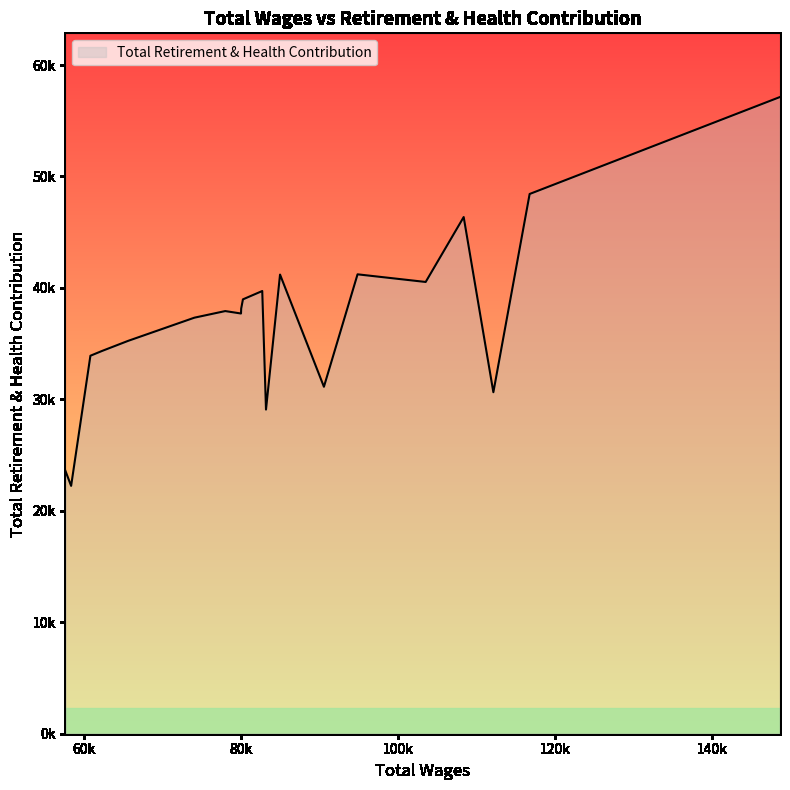

What is the sum of all values?

744850